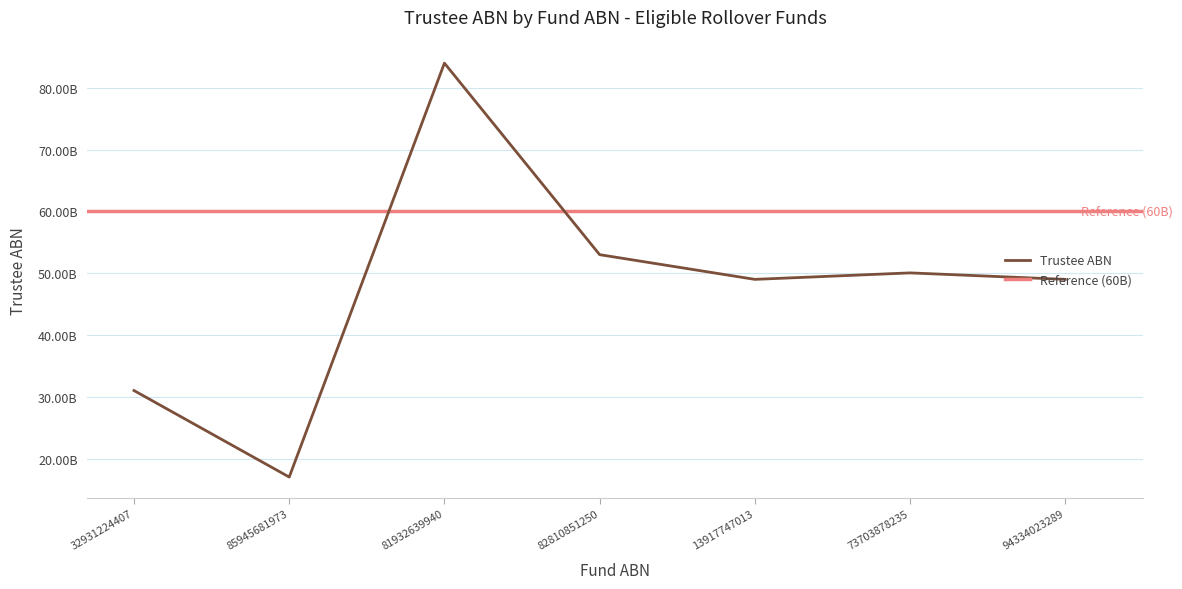

Is this an area chart (filled region under the line)?

No